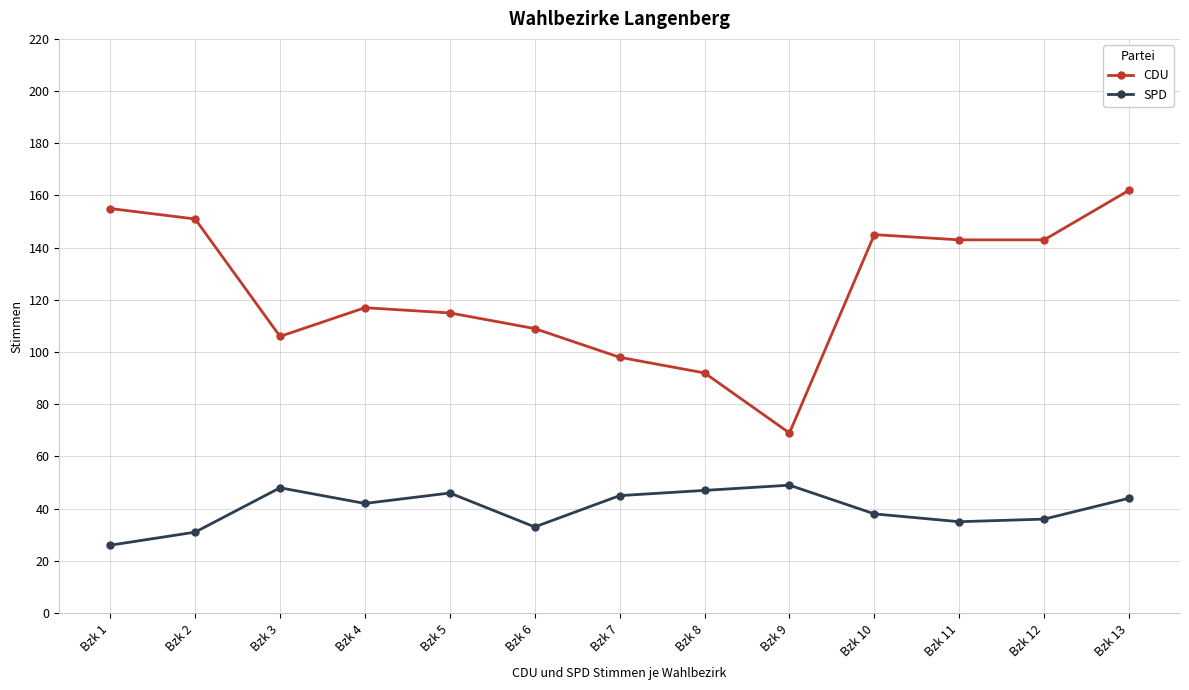

True or false: CDU has a value of 241 at Bzk 13.

False